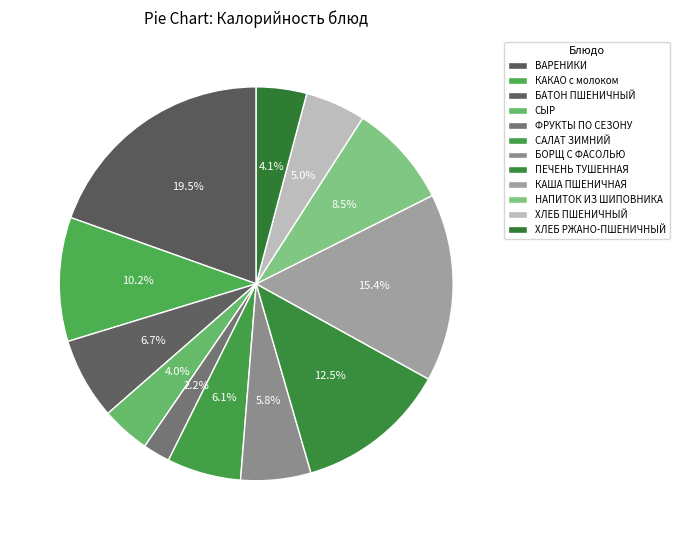

How much of the chart is everything except ФРУКТЫ ПО СЕЗОНУ?

97.8%